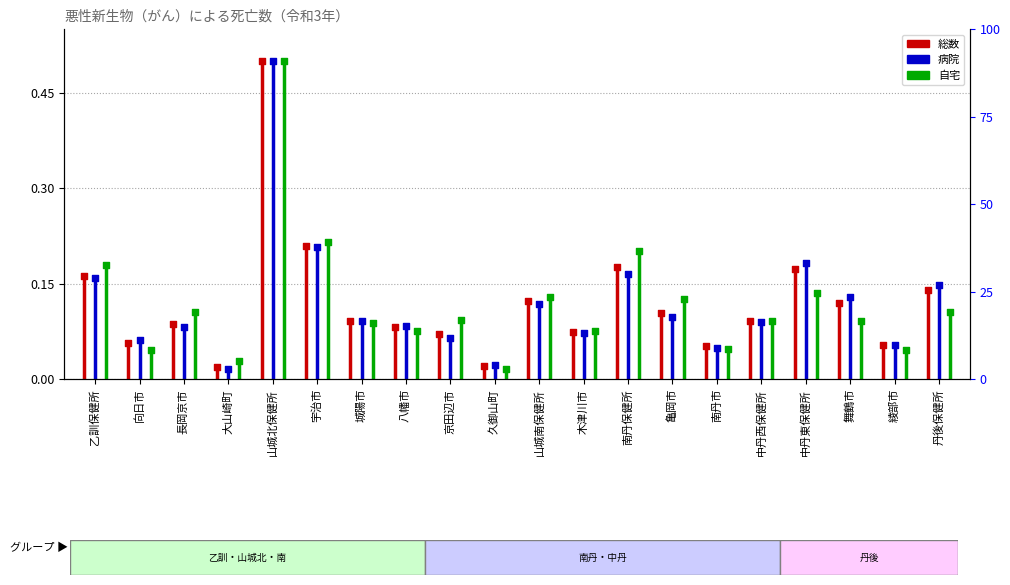

Which series has the largest Y range (max minus min)?

自宅